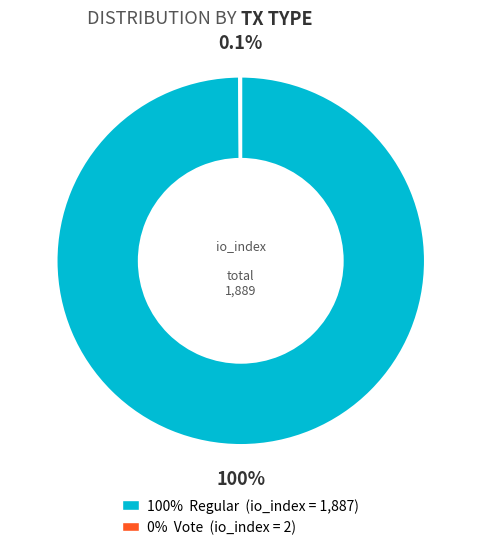

Is there any slice that represents more than half of the pie?

Yes